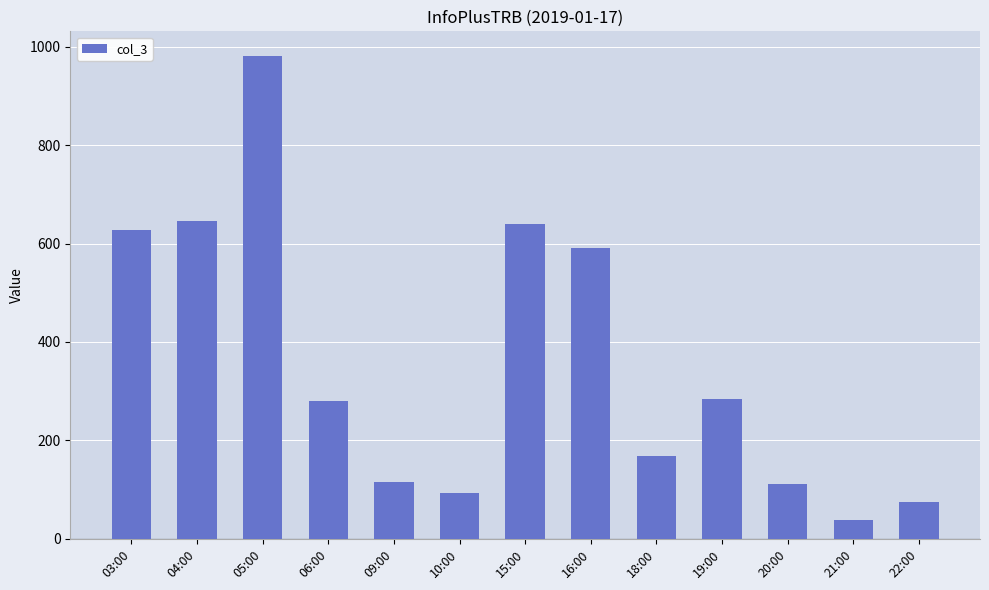

What position from the left is 03:00?

1